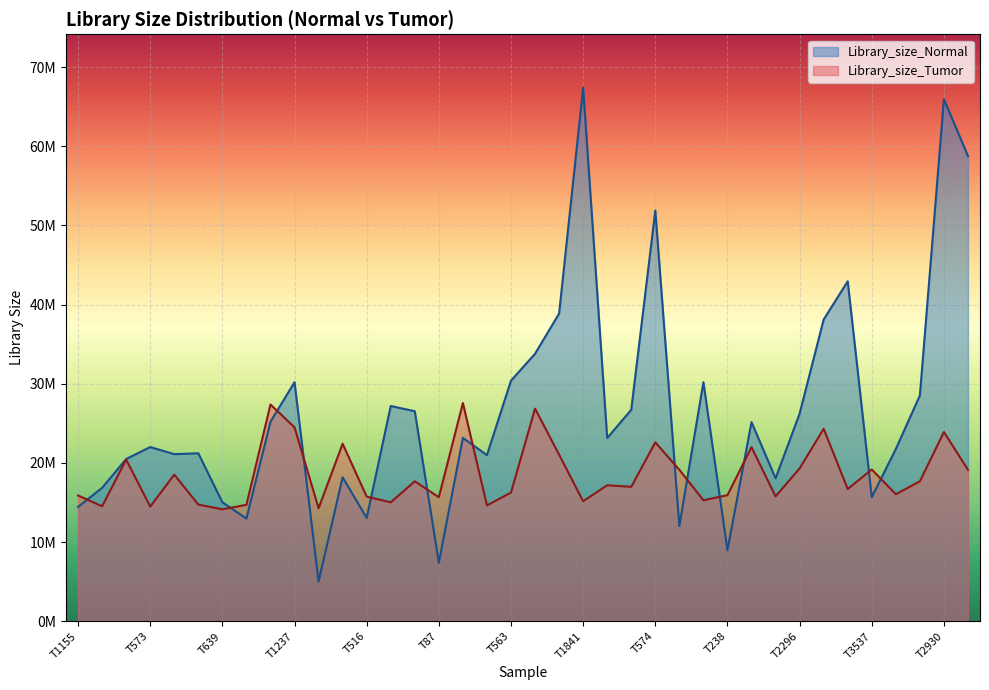

The value of Library_size_Tumor at T185 is 10127358. True or false?

False